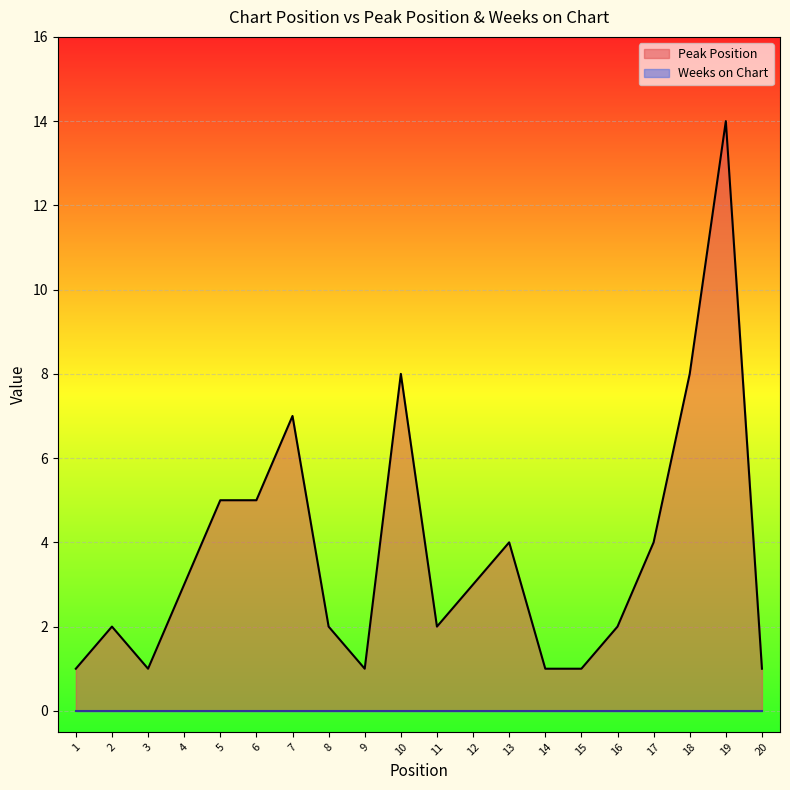

True or false: there are more than 2 points higher than both neighbors.

True